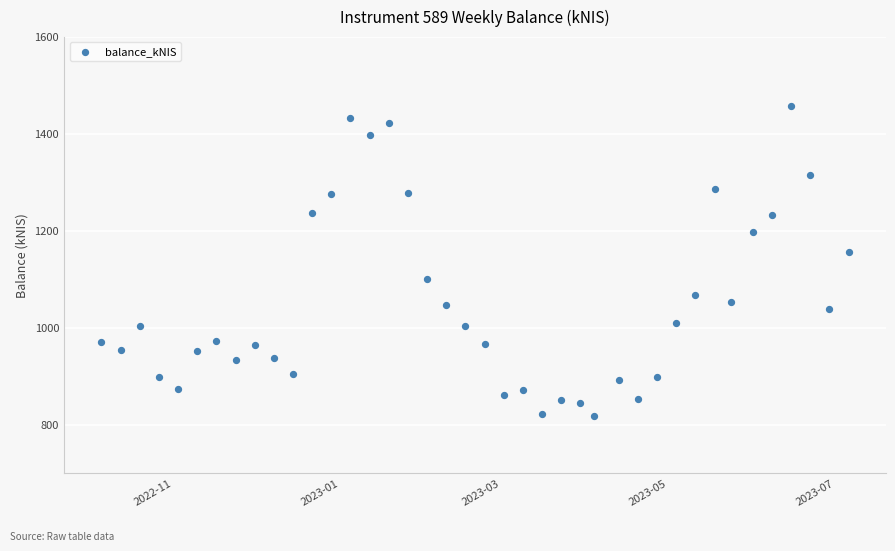

What Y value in the scatter plot is closest to 1137?

1156.7